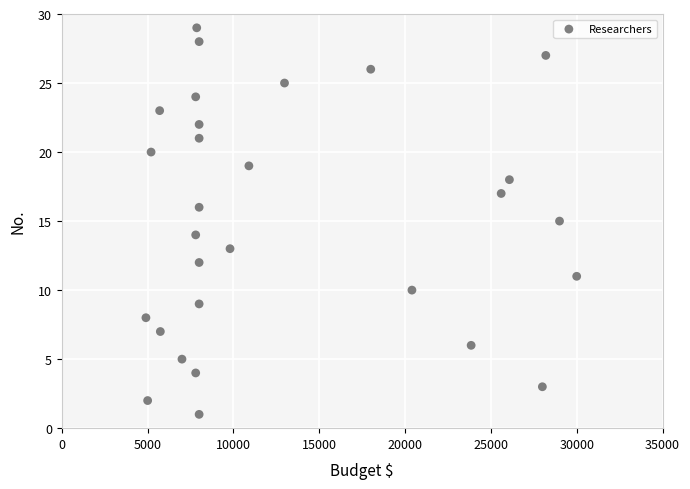

What is the range of Y values (max minus min)?

28